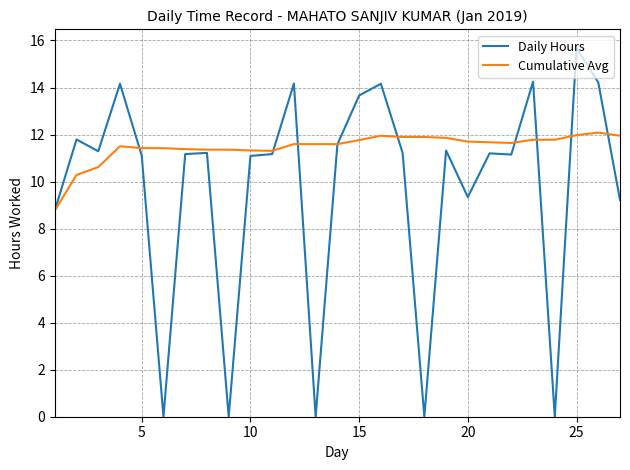

How many lines are shown in the chart?

2